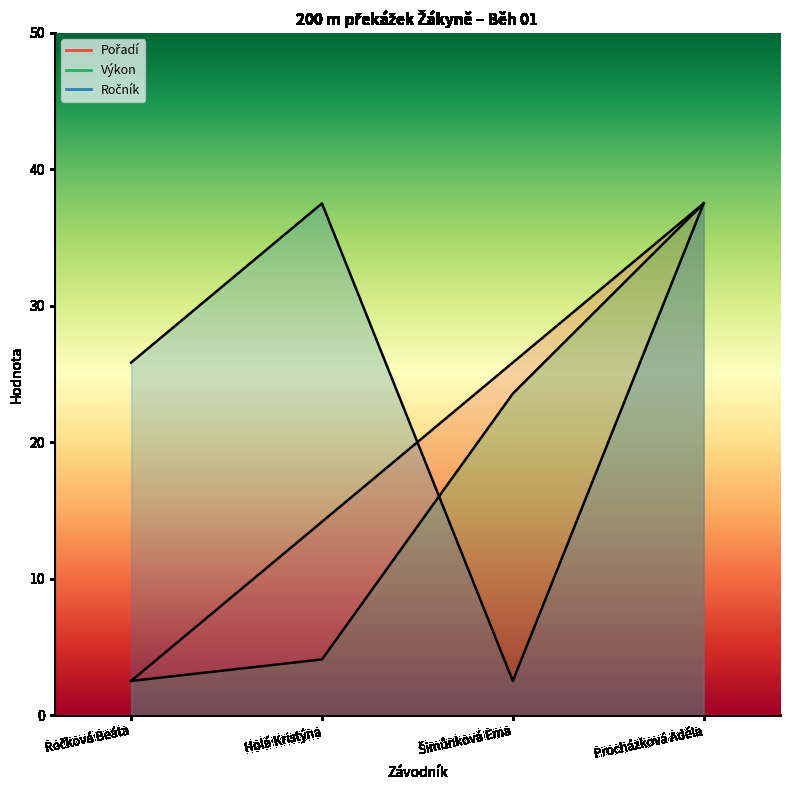

At which category does Ročník reach its first local valley?

Šimůnková Ema